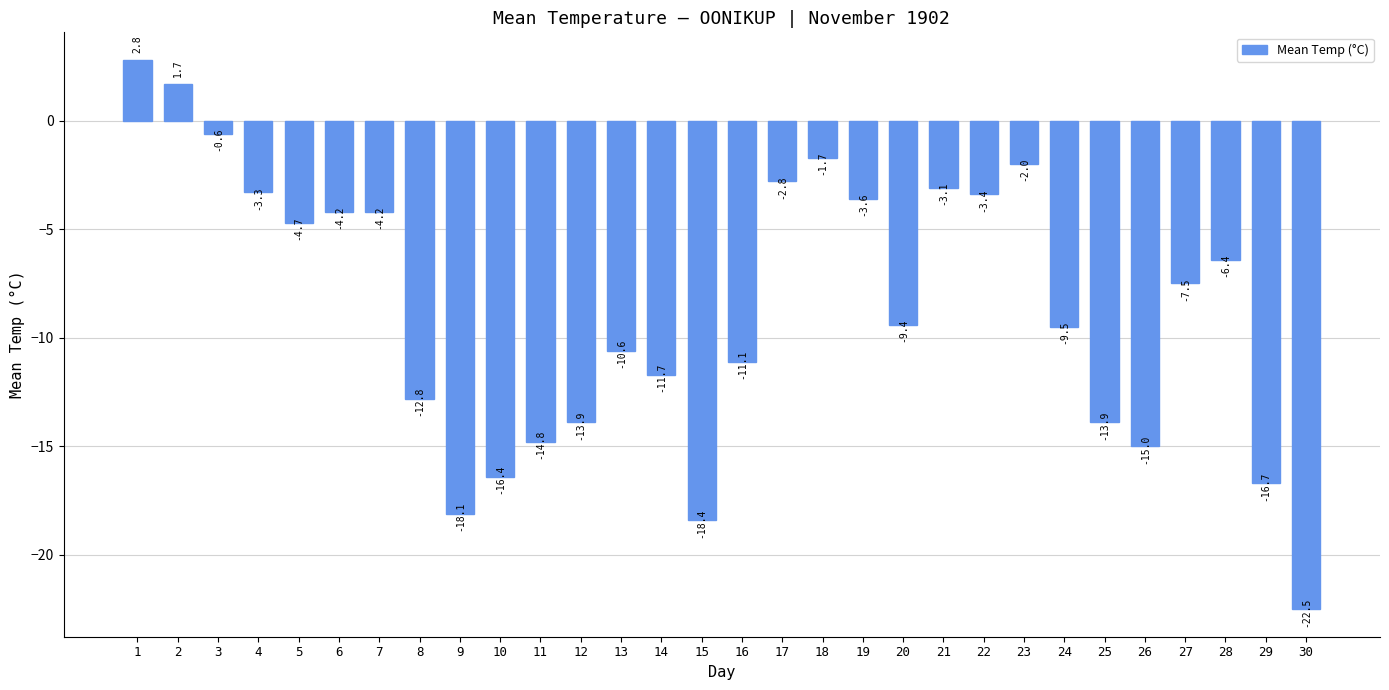

Where is the data nearest to the value -9?

20